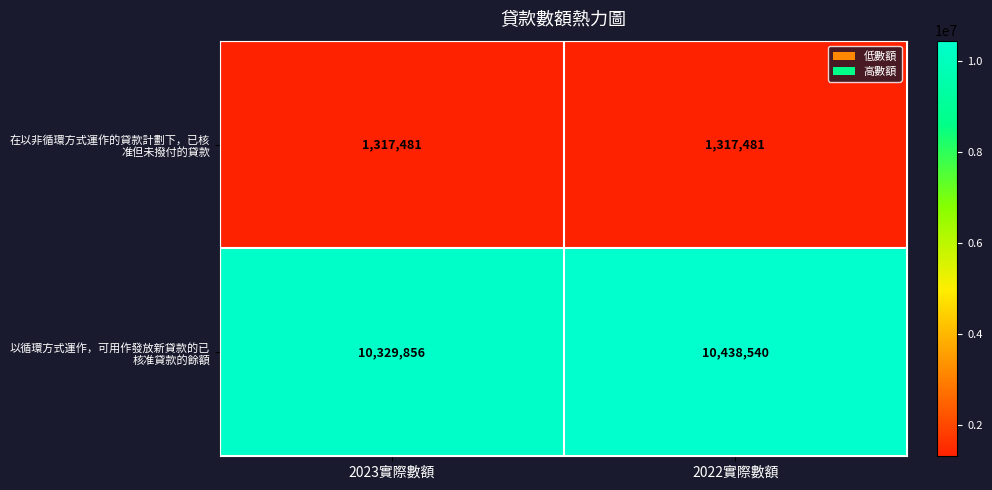

What is the spread (max minus min) of values at 2022實際數額?

9121059